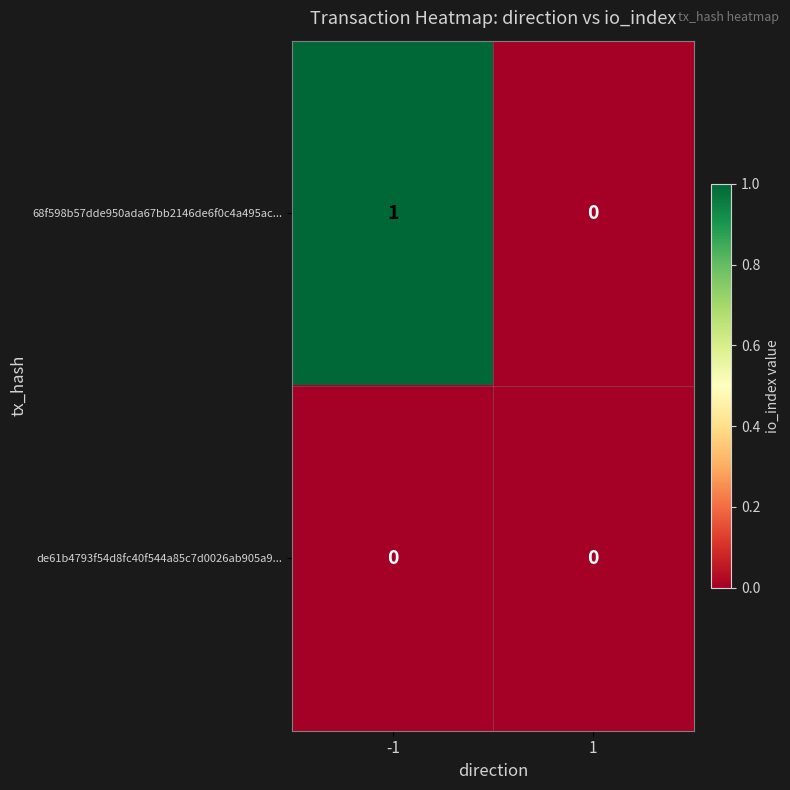

Is the value of de61b4793f54d8fc40f544a85c7d0026ab905a9... at -1 greater than the value of 68f598b57dde950ada67bb2146de6f0c4a495ac... at -1?

No